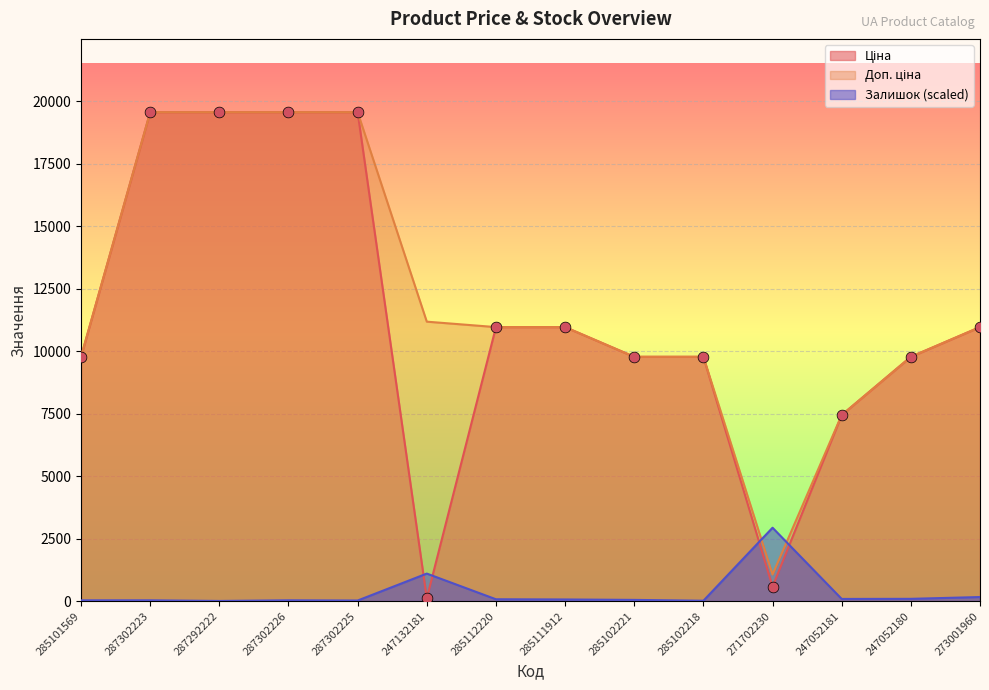

Which series has the largest Y range (max minus min)?

Ціна